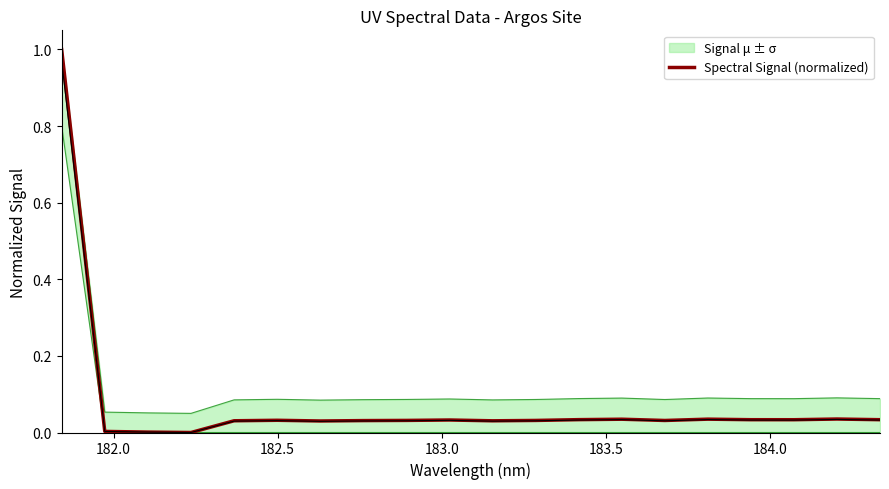

What is the highest value of the Spectral Signal (normalized) series?

1.0